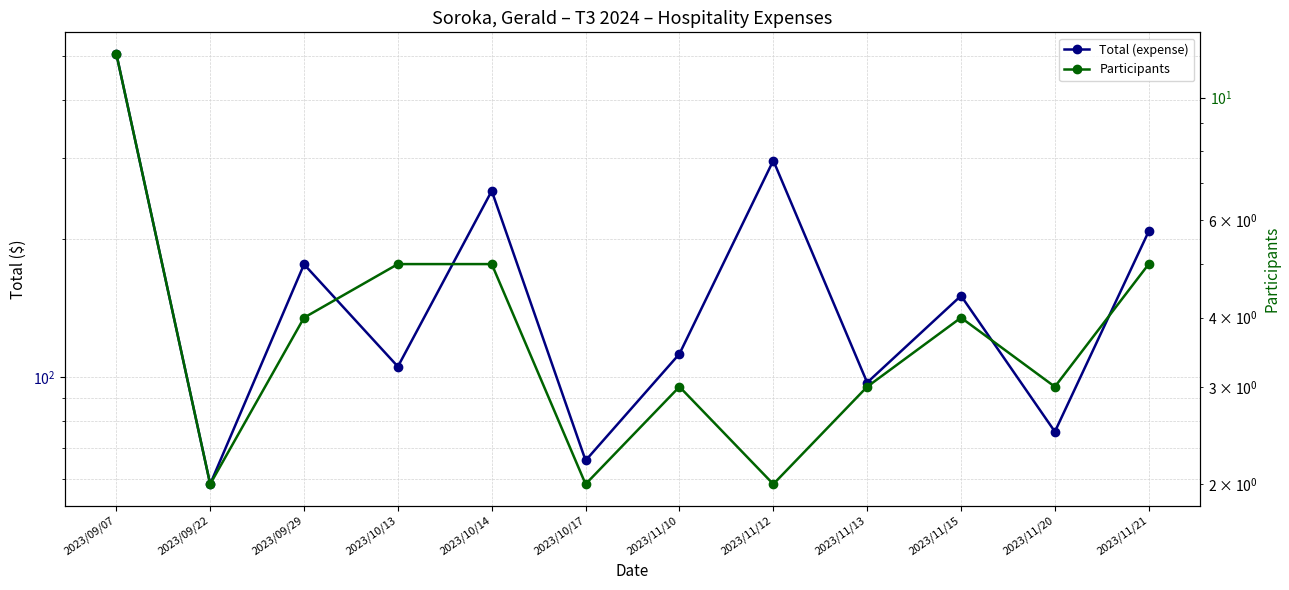

What are all the series names shown in the legend?

Total (expense), Participants